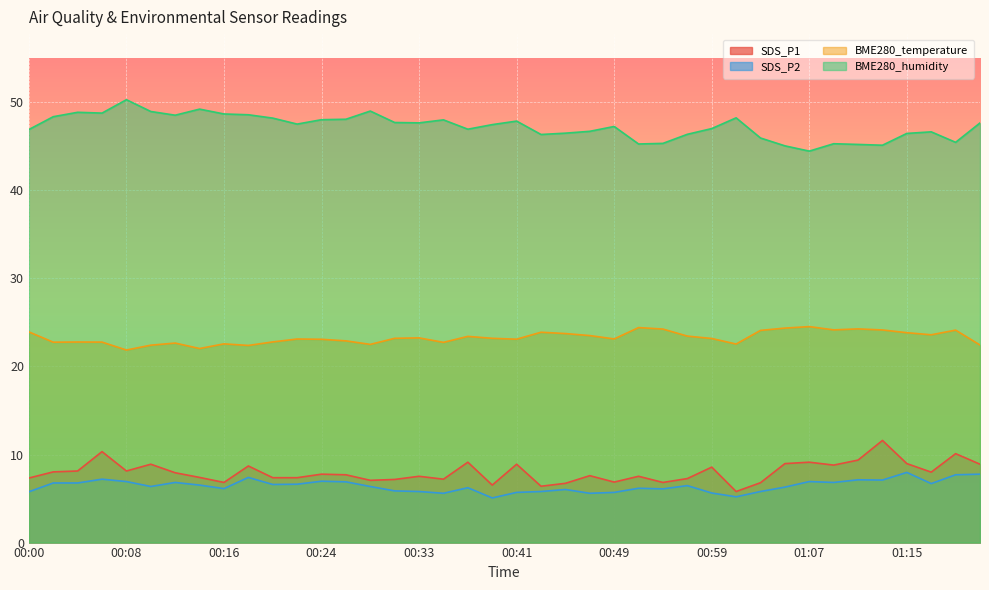

True or false: BME280_humidity has more than 1 points higher than both neighbors.

True